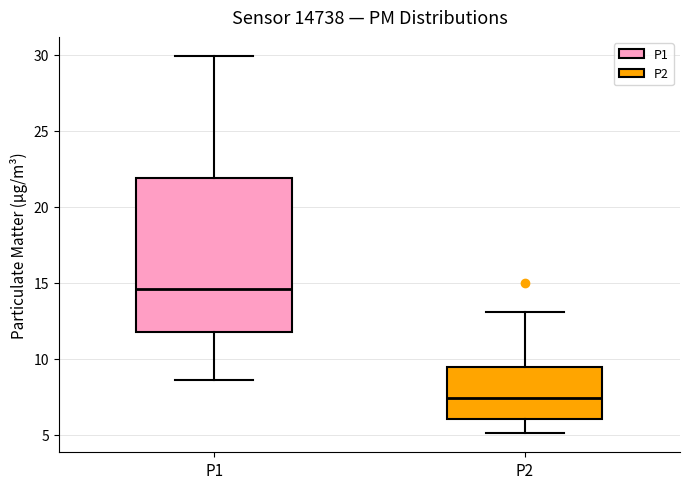

Which box's median line is the lowest?

P2